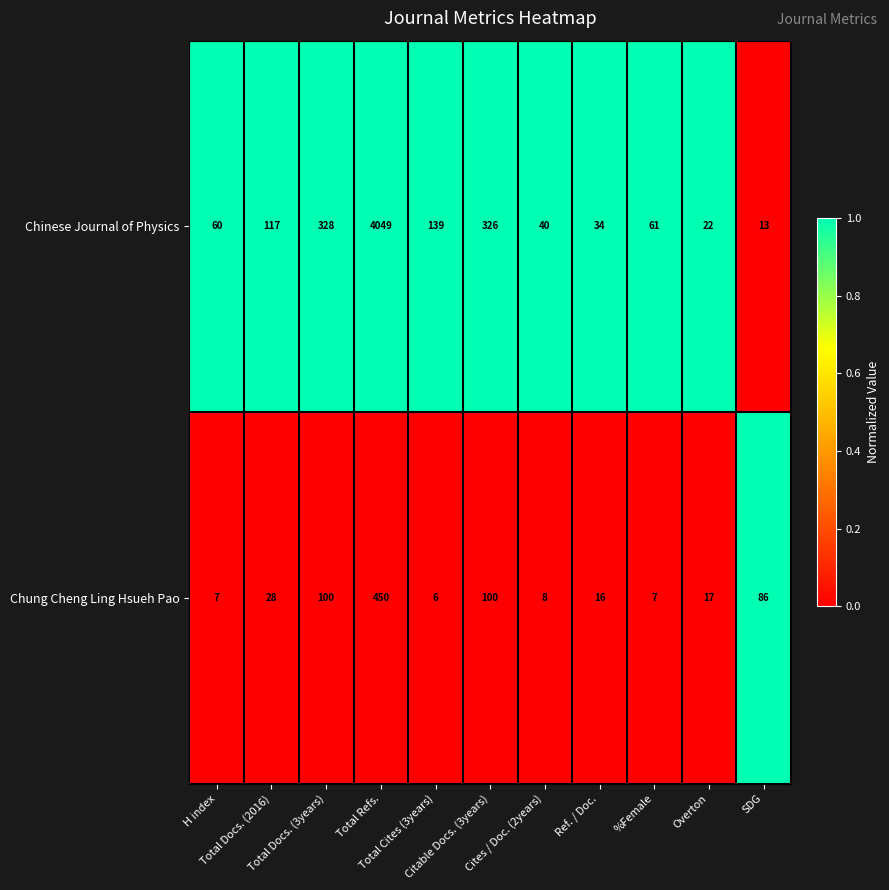

Which series has the largest total across all categories?

Chinese Journal of Physics